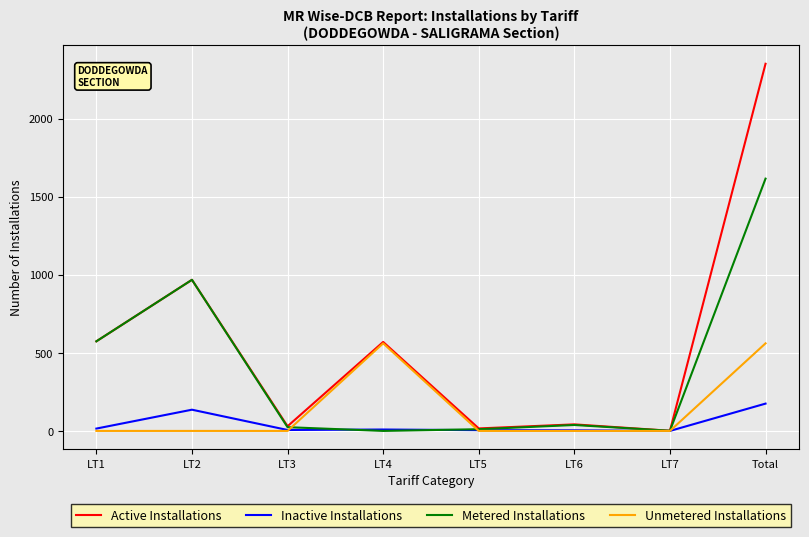

Rank the series by their maximum value, from lowest to highest.

Inactive Installations, Unmetered Installations, Metered Installations, Active Installations